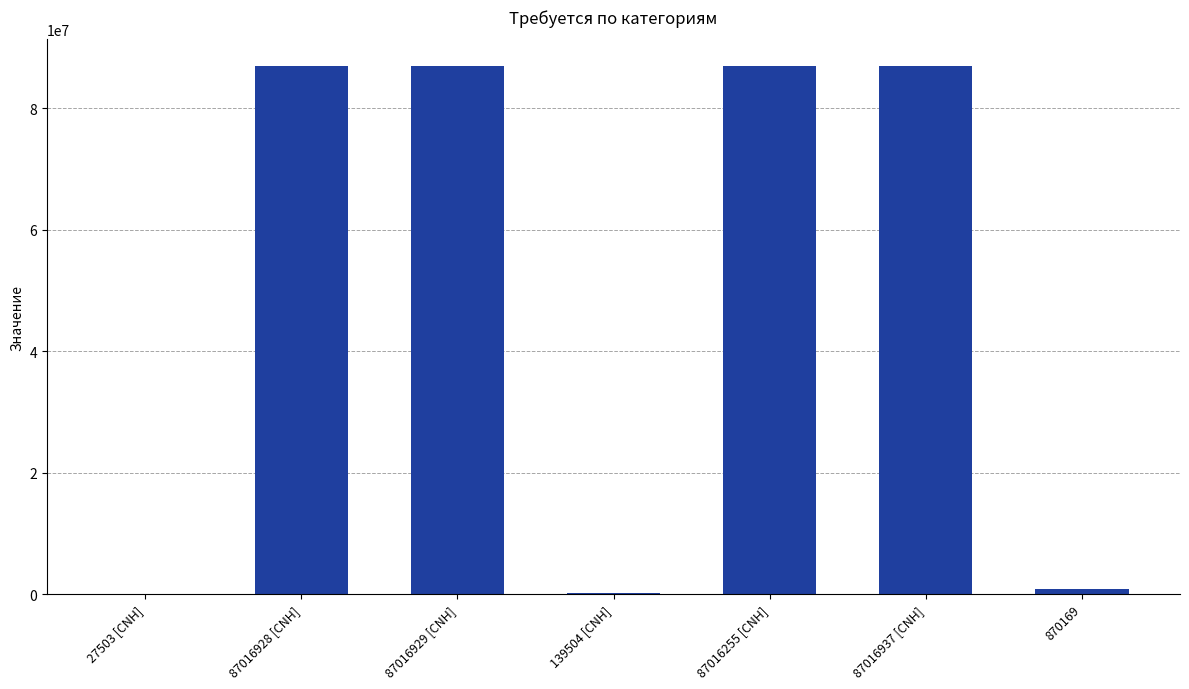

Is it true that the value at 139504 [CNH] is 139504?

True